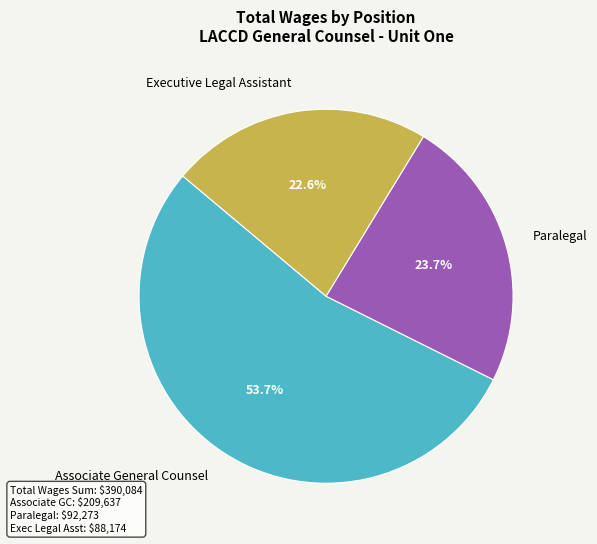

How many slices are in this pie chart?

3